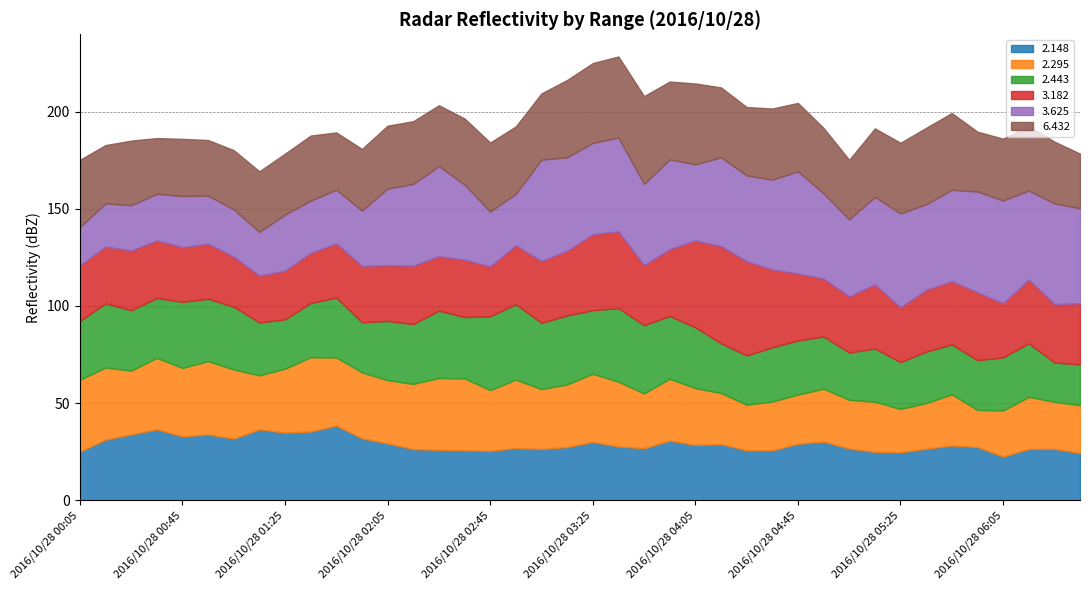

What is the difference between the 2.443 values at 2016/10/28 01:15 and 2016/10/28 05:05?

2.9